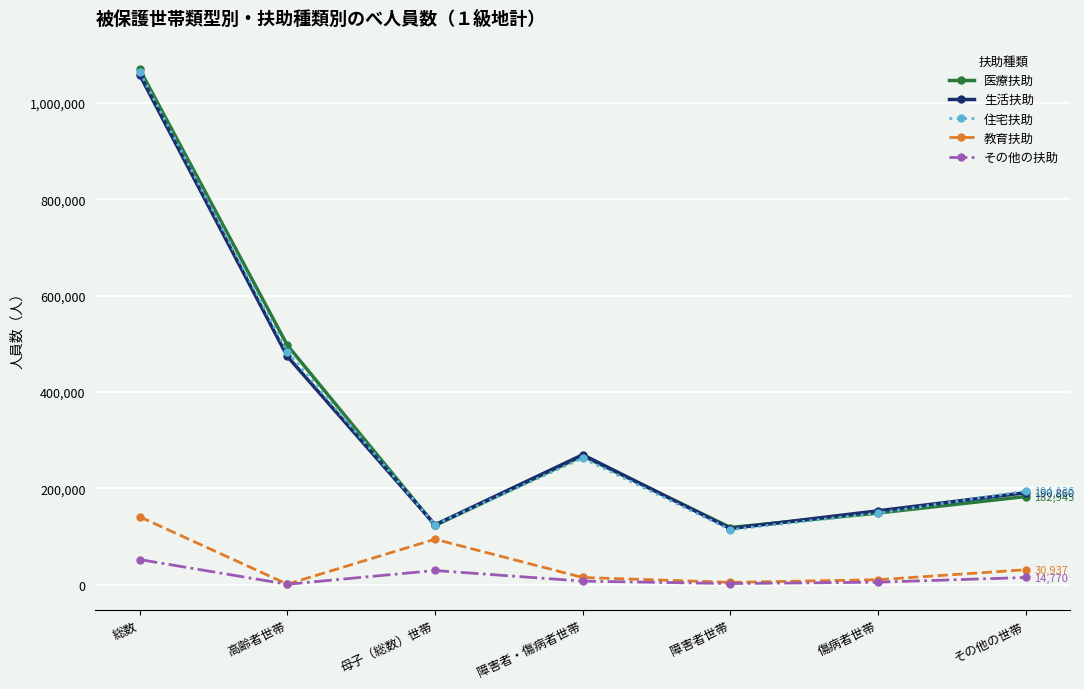

Which series has the largest range (max minus min)?

医療扶助